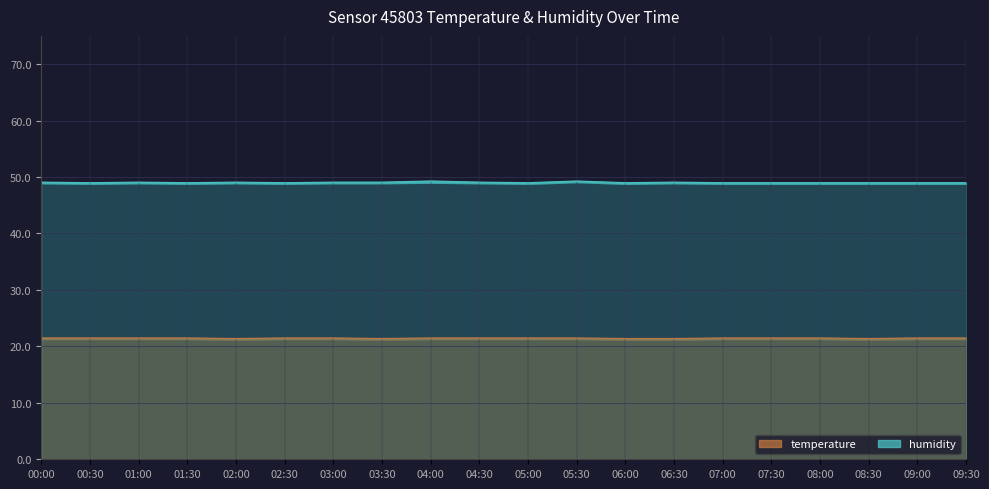

True or false: temperature and humidity_upper intersect in this chart.

False